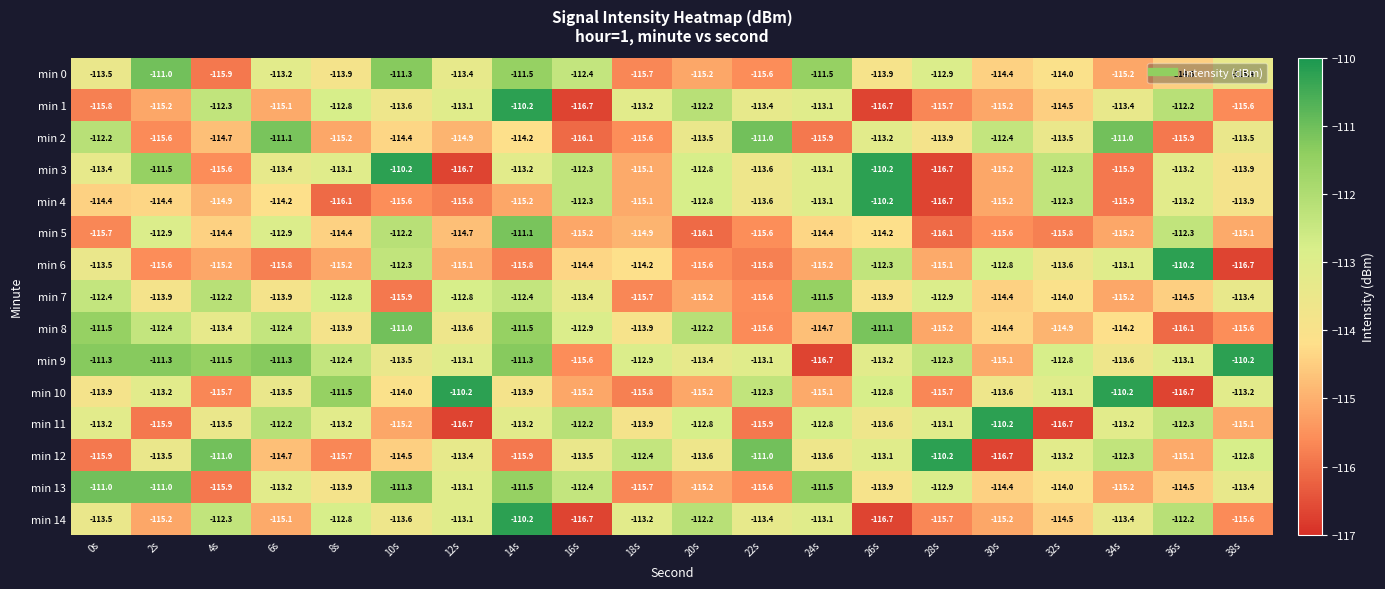

Is the value of min 10 at 36s greater than the value of min 11 at 36s?

No